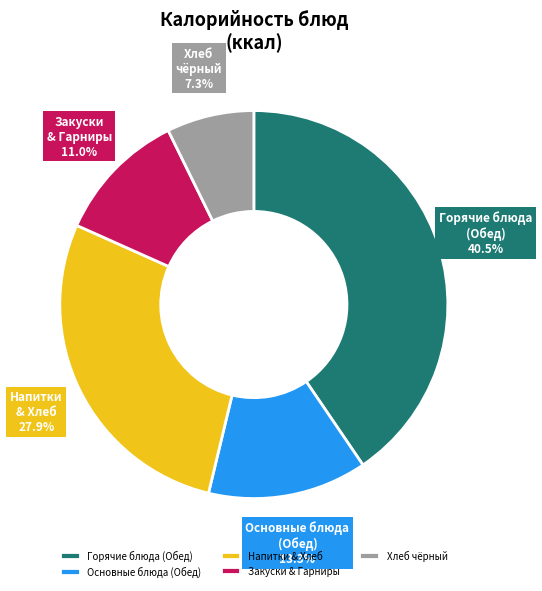

Which has a higher value, Закуски & Гарниры or Горячие блюда (Обед)?

Горячие блюда (Обед)